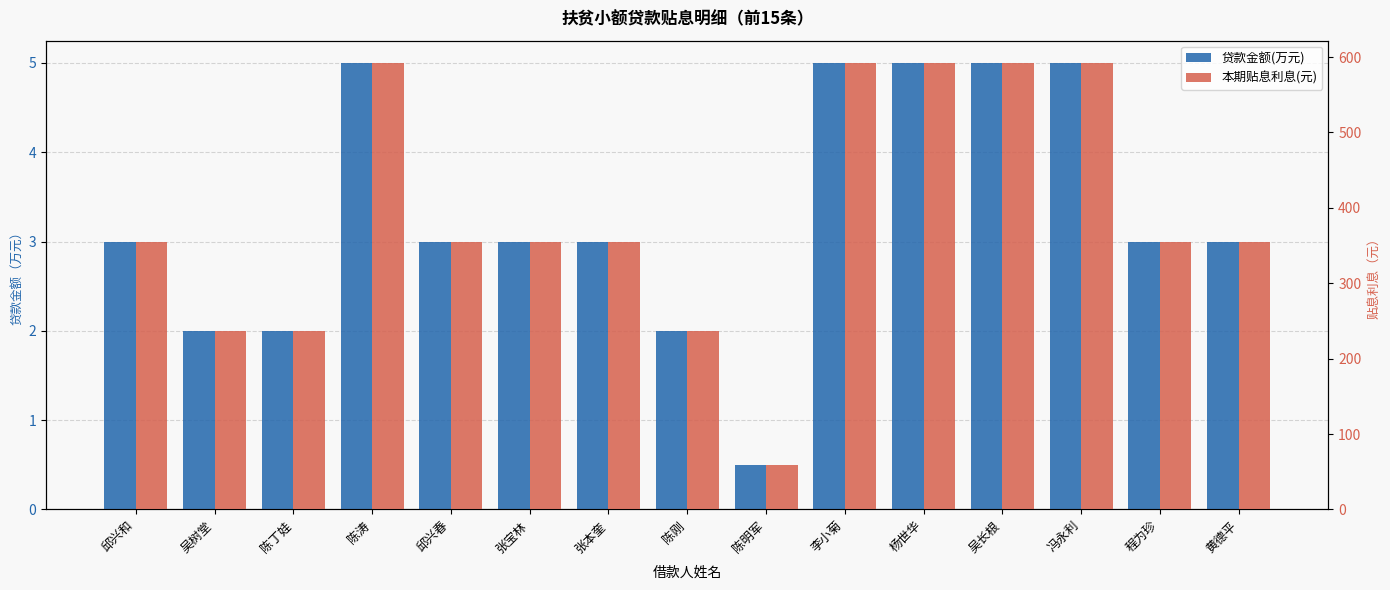

Which category has the highest value in the 贷款金额(万元) series?

陈涛